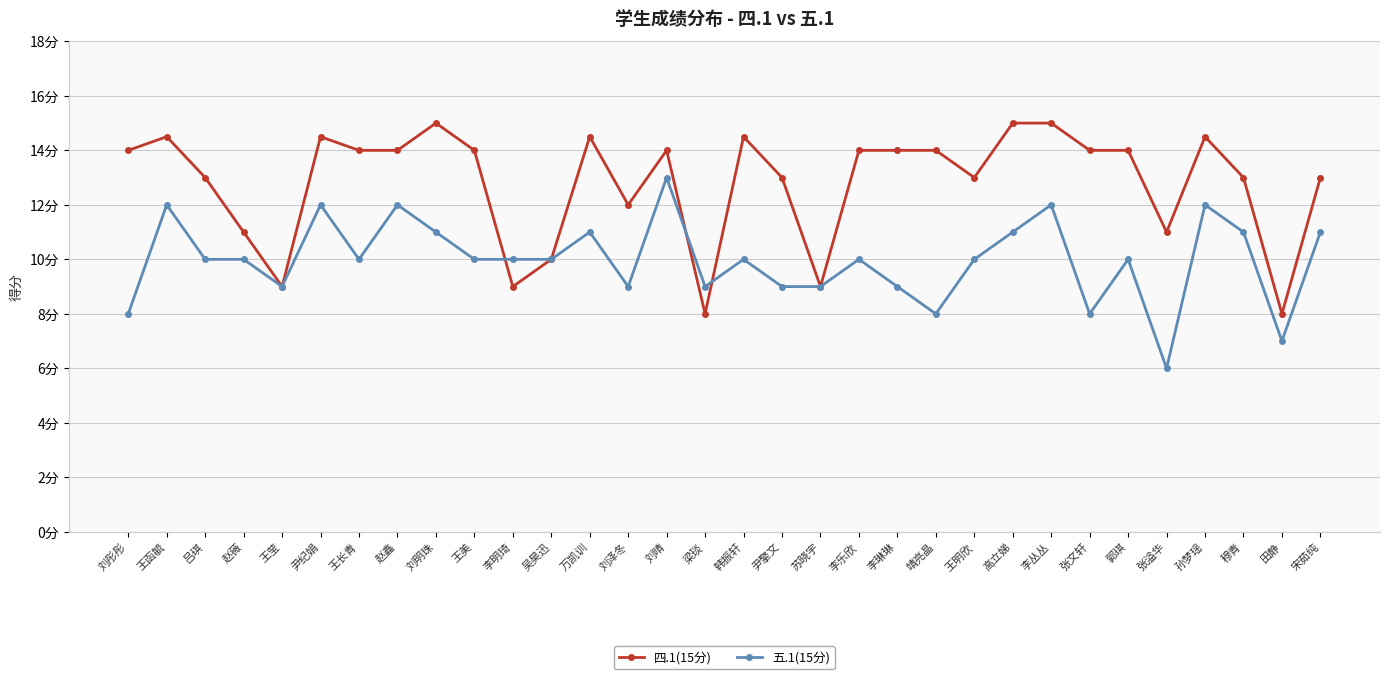

Rank the series by their average value, from highest to lowest.

四.1(15分), 五.1(15分)